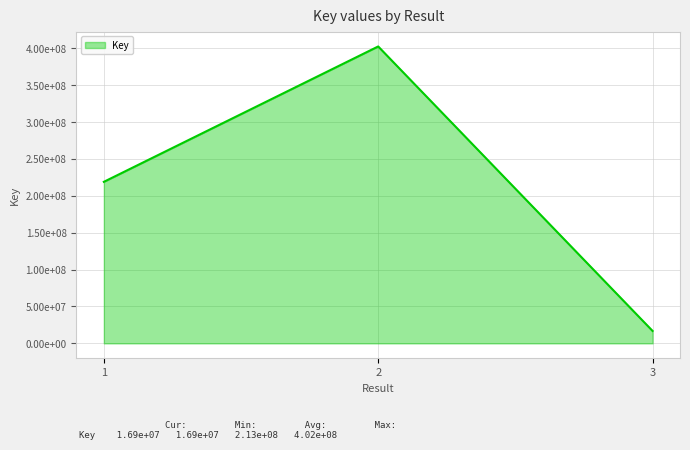

At which label is the value closest to 209635038?

1